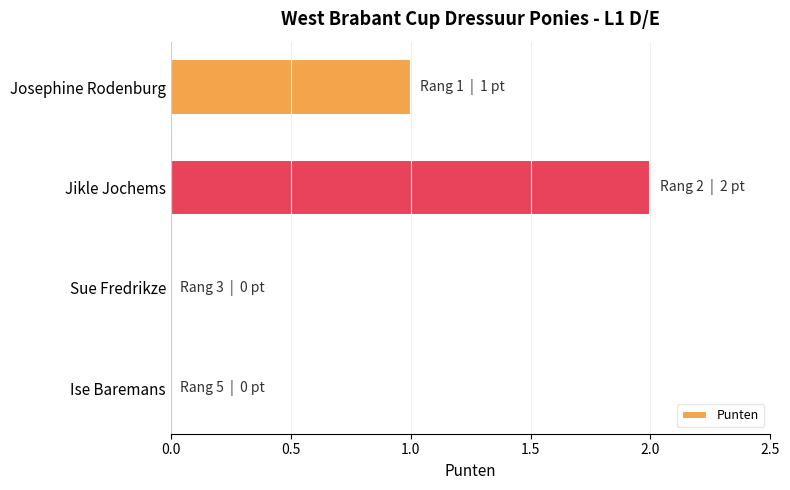

Is it true that the value at Josephine Rodenburg is 1?

True